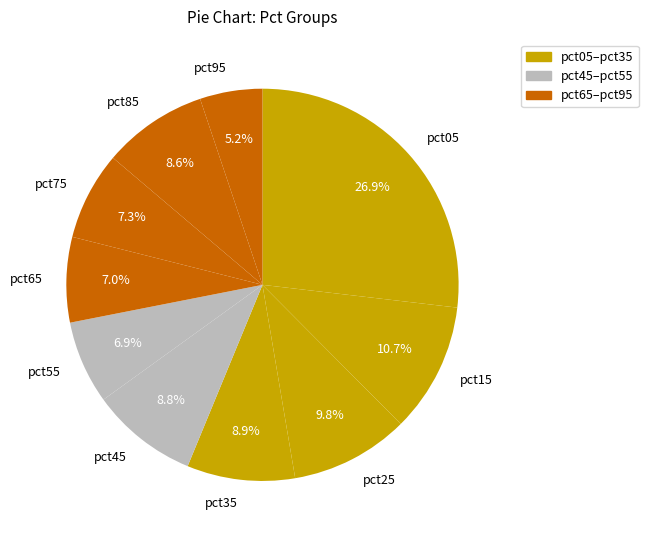

Which has a higher value, pct15 or pct95?

pct15